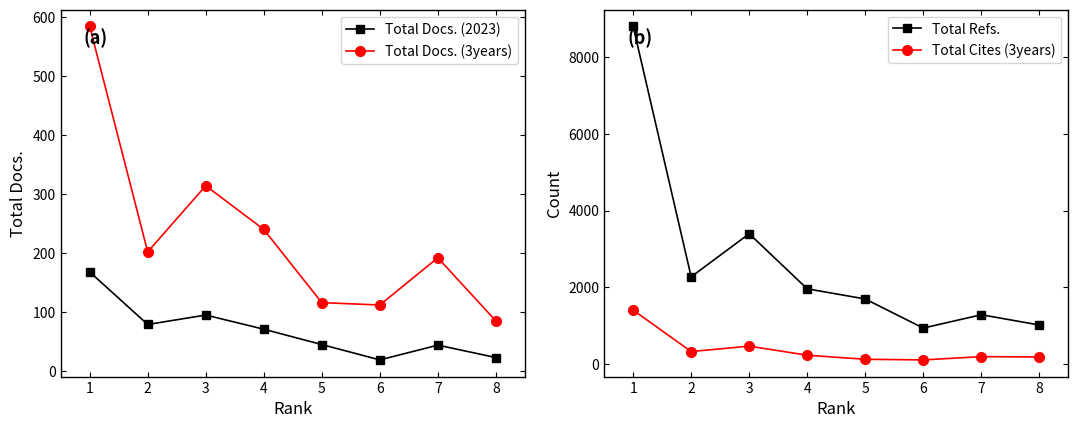

What are all the series names shown in the legend?

Total Docs. (2023), Total Docs. (3years), Total Refs., Total Cites (3years)